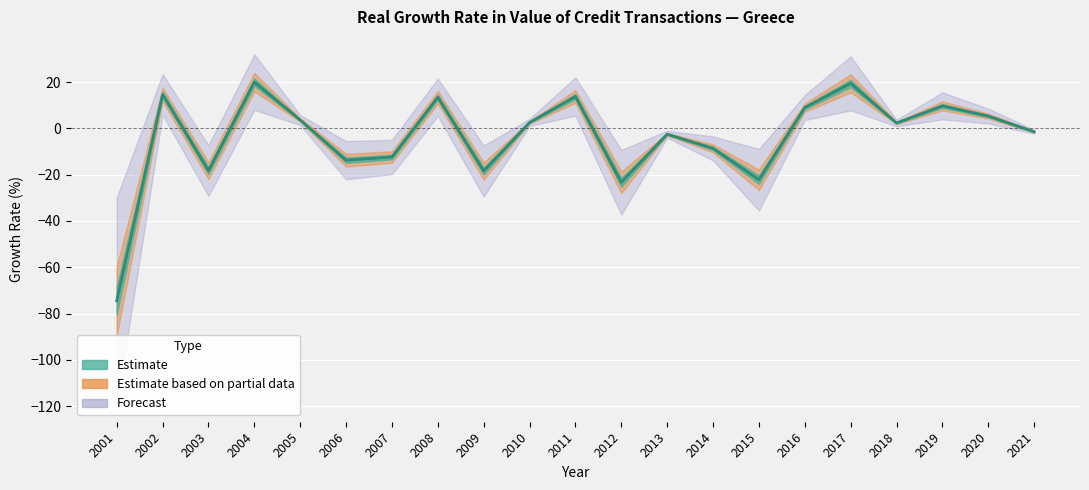

True or false: the data shows -27.4 at 2009.

False